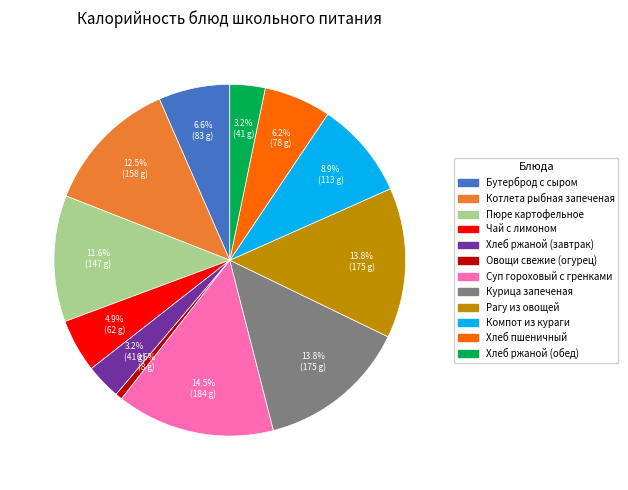

Which has a higher value, Пюре картофельное or Компот из кураги?

Пюре картофельное